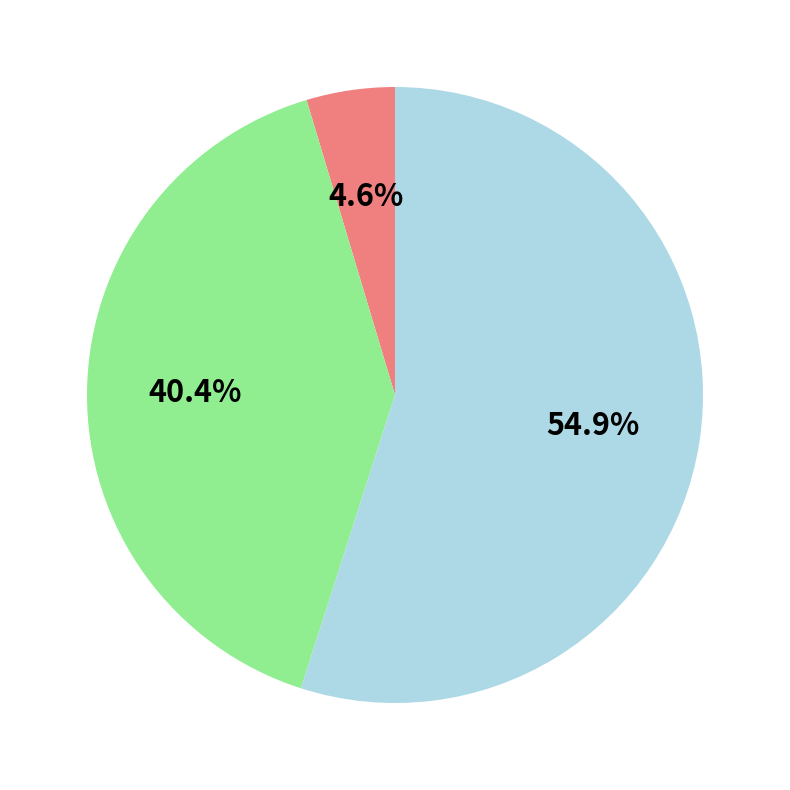

Is there any slice that represents more than half of the pie?

Yes